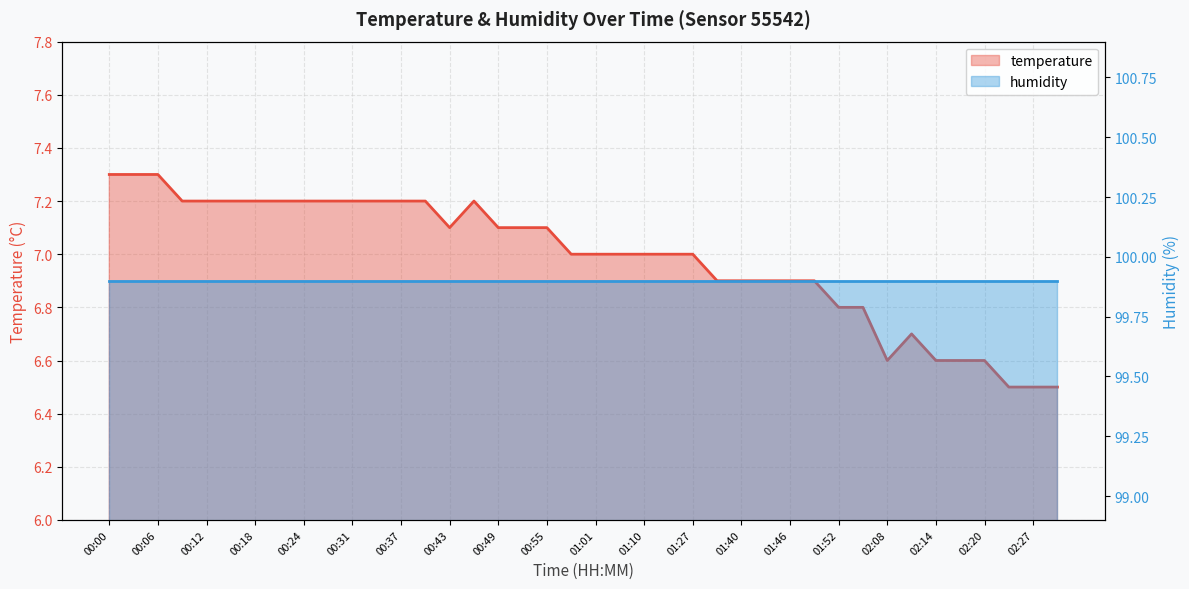

Reading left to right, what are all the values shown in this chart?

temperature_line: 7.3	7.3	7.3	7.2	7.2	7.2	7.2	7.2	7.2	7.2	7.2	7.2	7.2	7.2	7.1	7.2	7.1	7.1	7.1	7.0	7.0	7.0	7.0	7.0	7.0	6.9	6.9	6.9	6.9	6.9	6.8	6.8	6.6	6.7	6.6	6.6	6.6	6.5	6.5	6.5
humidity_line: 99.9	99.9	99.9	99.9	99.9	99.9	99.9	99.9	99.9	99.9	99.9	99.9	99.9	99.9	99.9	99.9	99.9	99.9	99.9	99.9	99.9	99.9	99.9	99.9	99.9	99.9	99.9	99.9	99.9	99.9	99.9	99.9	99.9	99.9	99.9	99.9	99.9	99.9	99.9	99.9